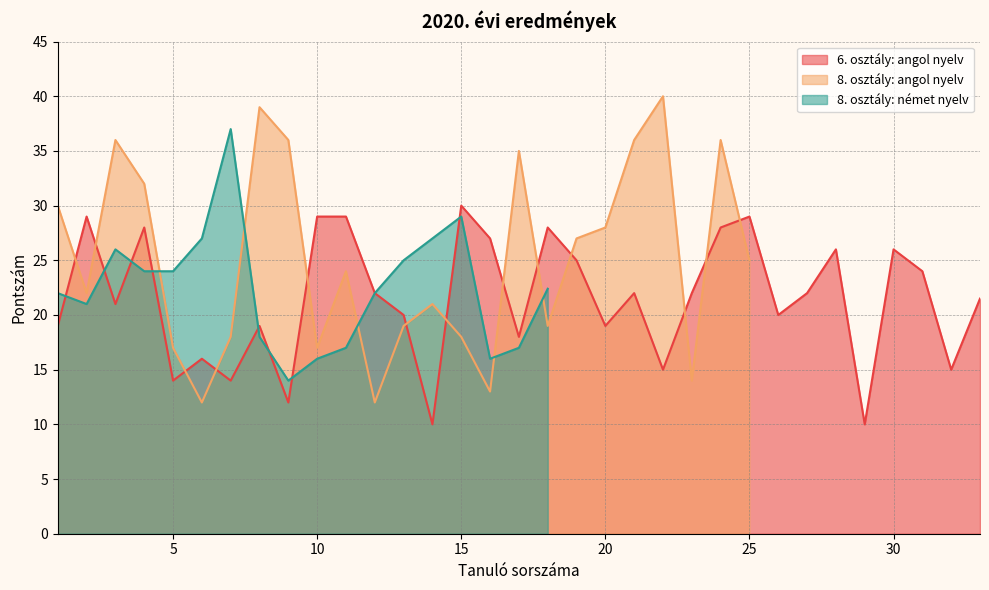

What is the maximum value for 6. osztály: angol nyelv?

30.0